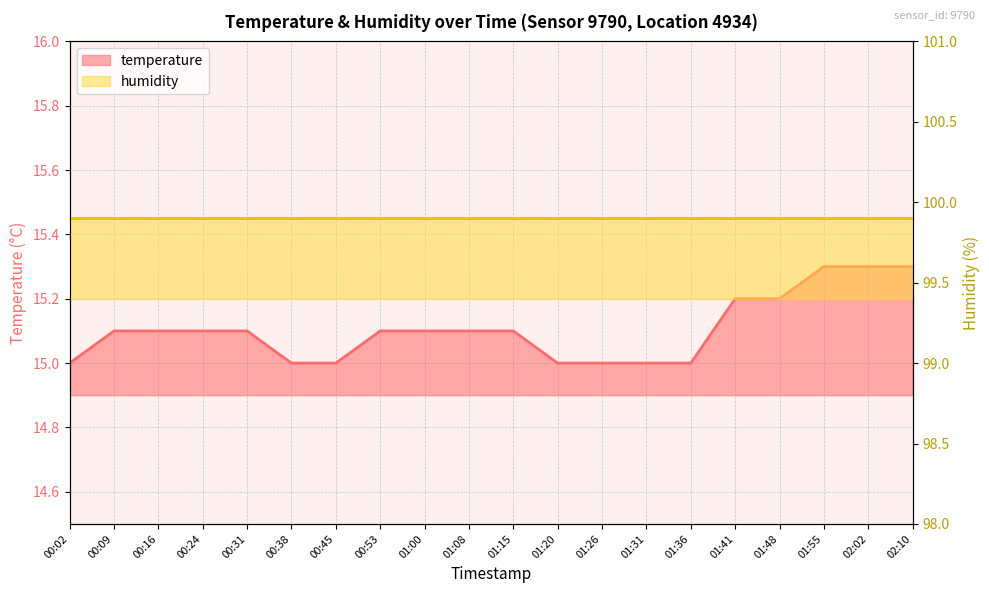

Which has a higher value, 01:41 or 00:24?

01:41